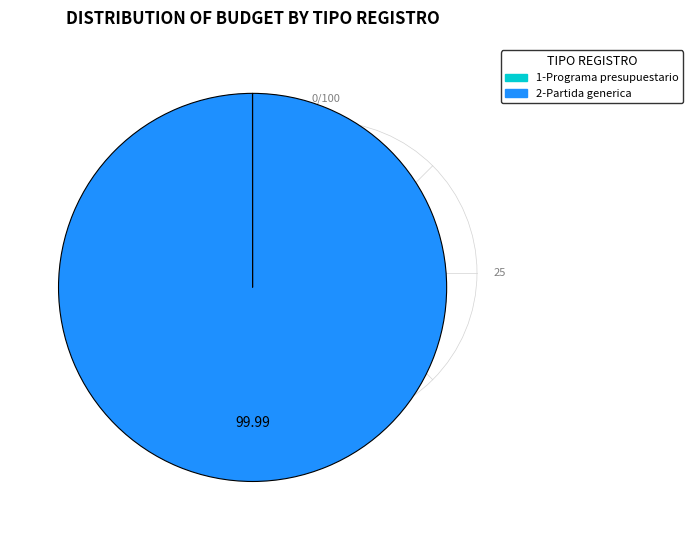

Does 2-Partida generica represent more than half of the total?

Yes